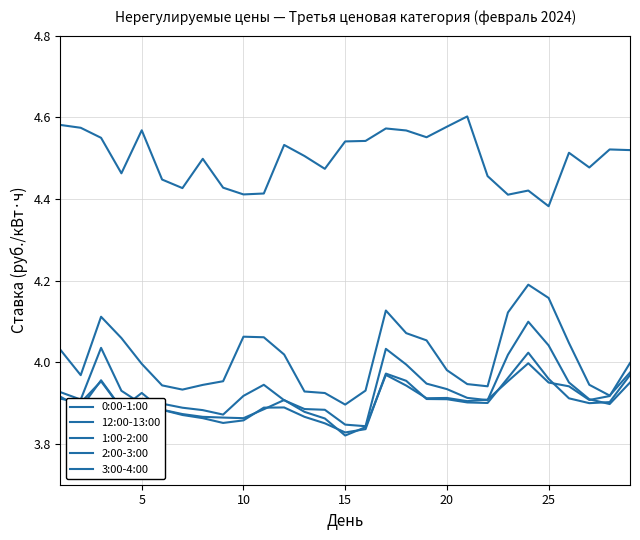

Does the chart display data point markers on the line(s)?

No